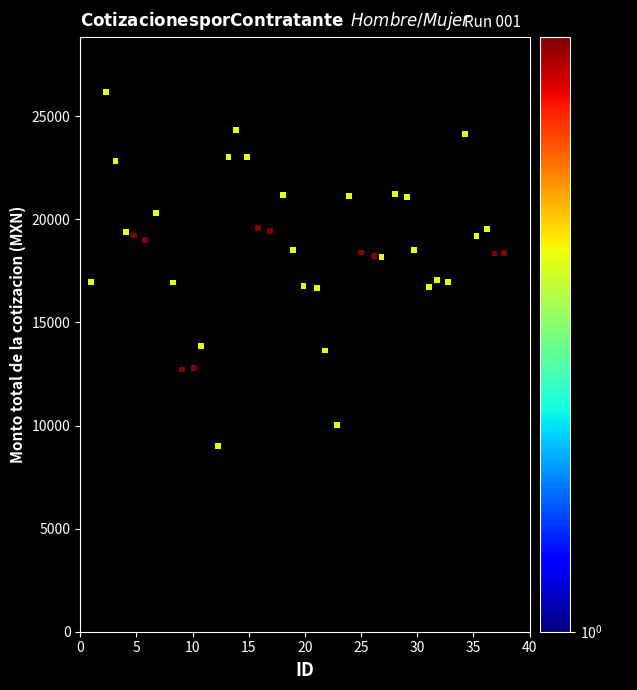

What is the range of X values (max minus min)?

36.8